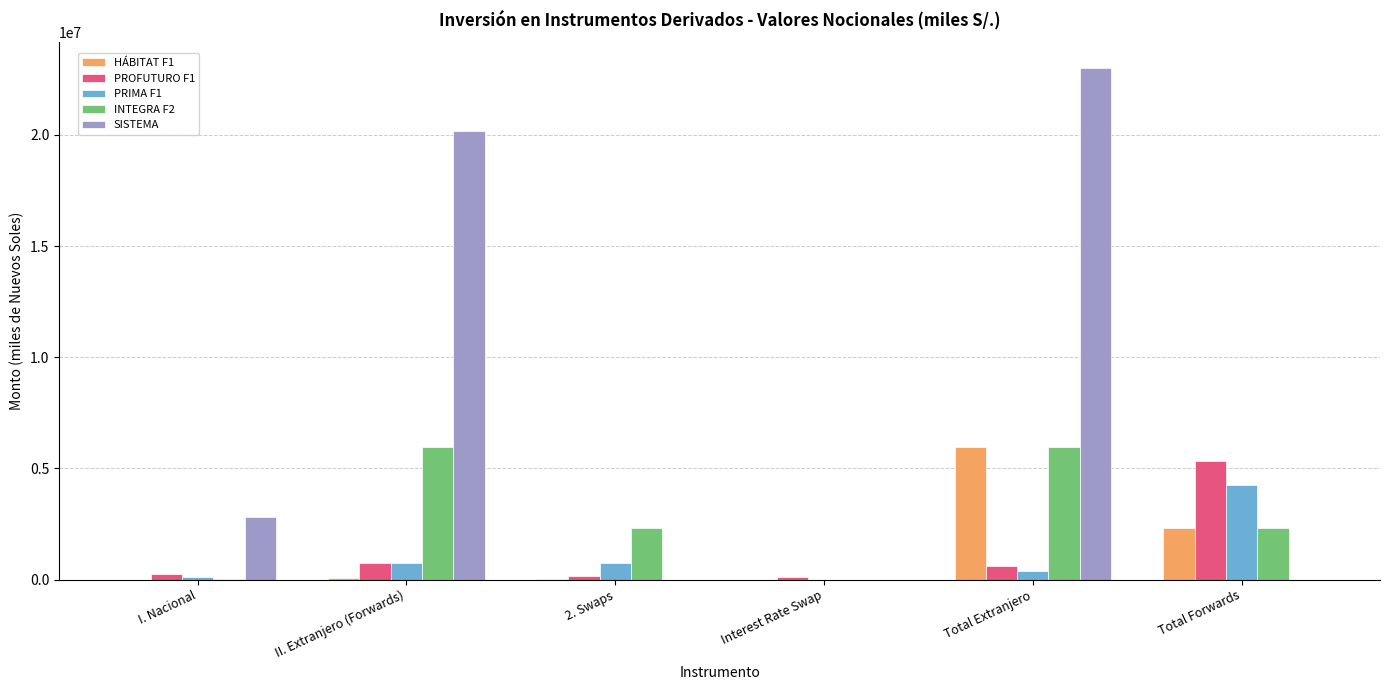

What is the difference between the INTEGRA F2 values at II. Extranjero (Forwards) and I. Nacional?

5938547.5